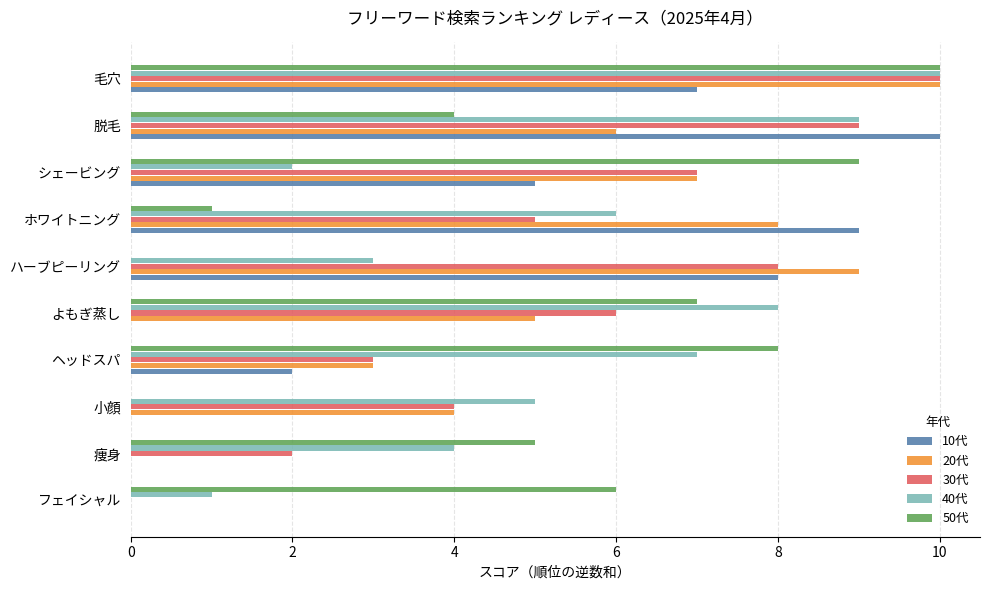

The 20代 series shows 5 at フェイシャル. True or false?

False